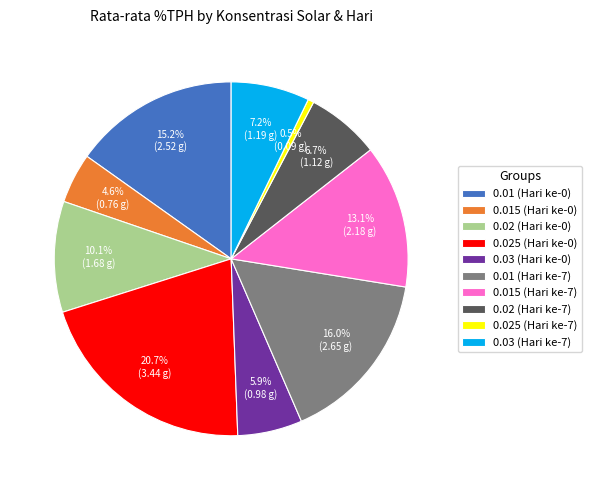

Is there a majority slice in this chart?

No